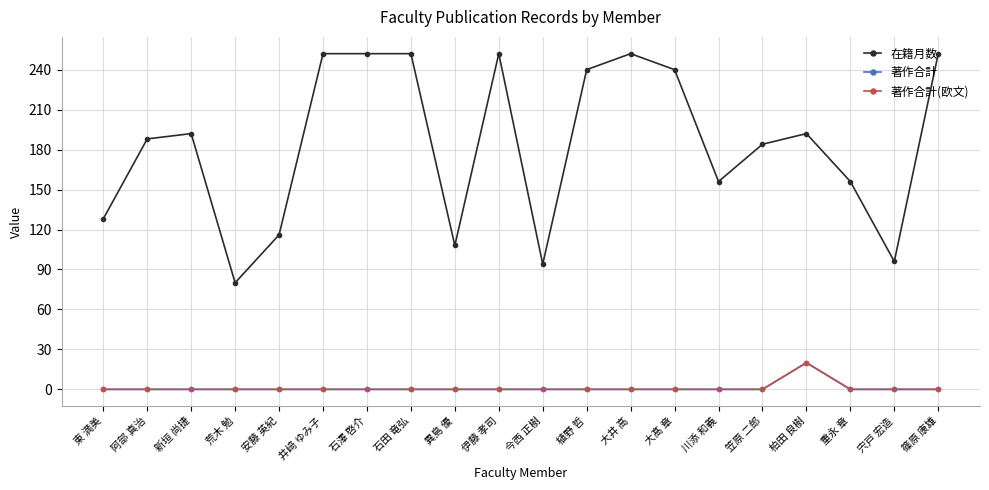

Is this an area chart (filled region under the line)?

No